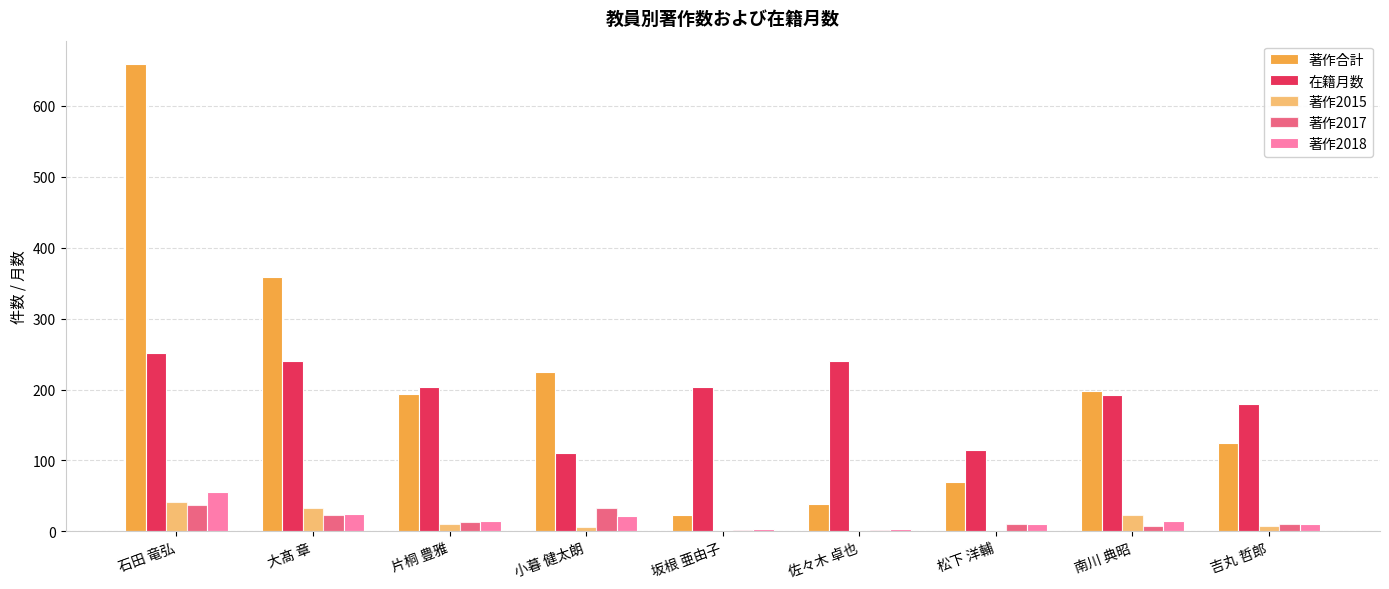

What is the maximum value for 著作2015?

41